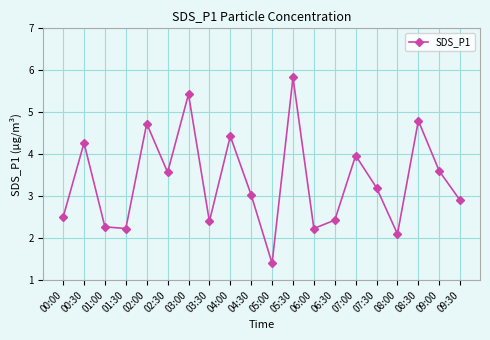

True or false: the data shows 1.0 at 04:30.

False